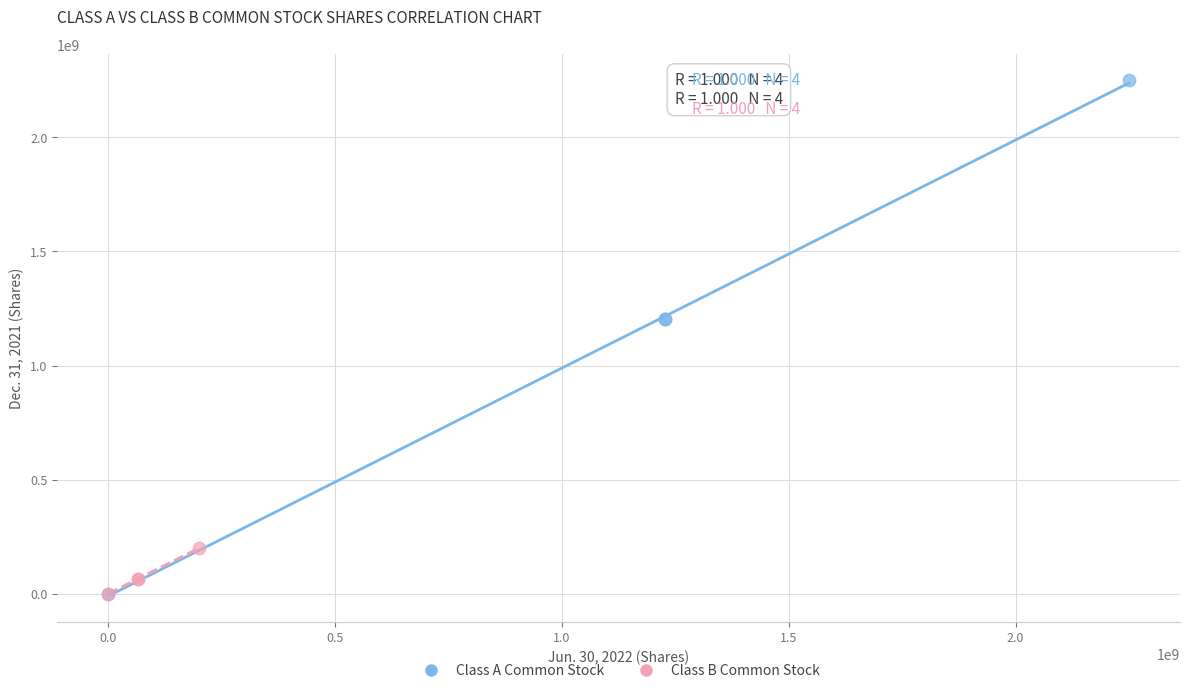

Which series has the widest spread of Y values?

Class A Common Stock